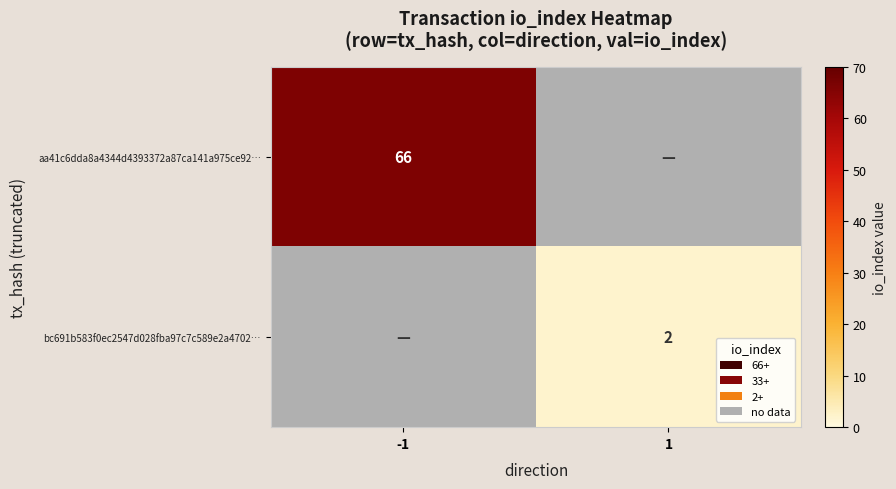

The bc691b583f0ec2547d028fba97c7c589e2a4702… series shows 3 at 1. True or false?

False